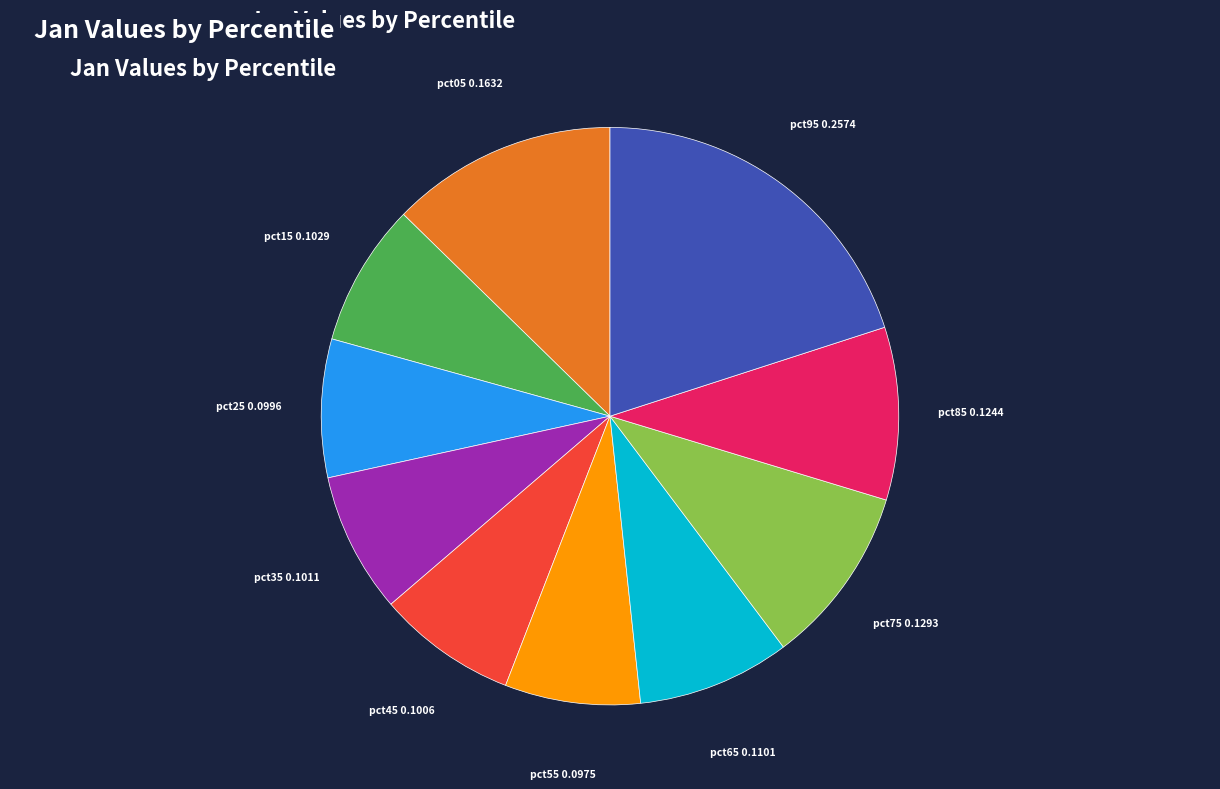

What is the largest slice in the pie chart?

pct95